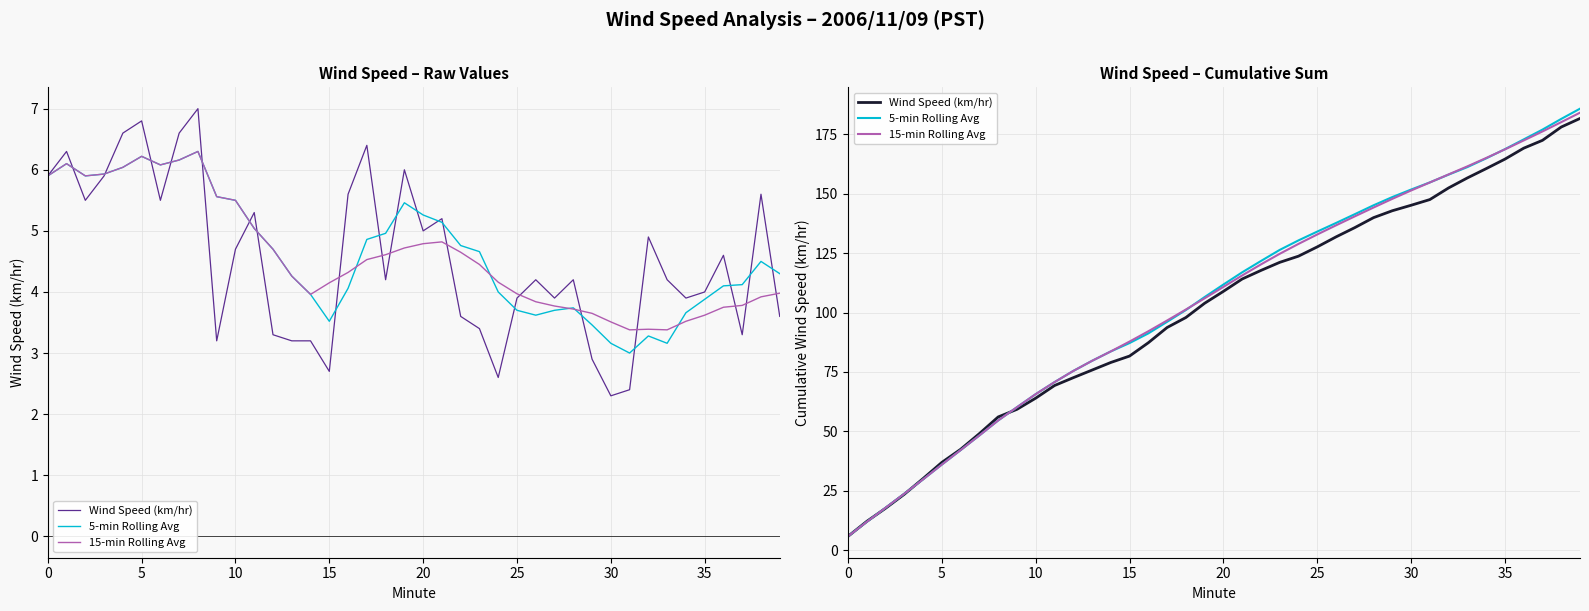

What is the value of the Wind Speed (km/hr) point at the 2nd from the left?

12.2